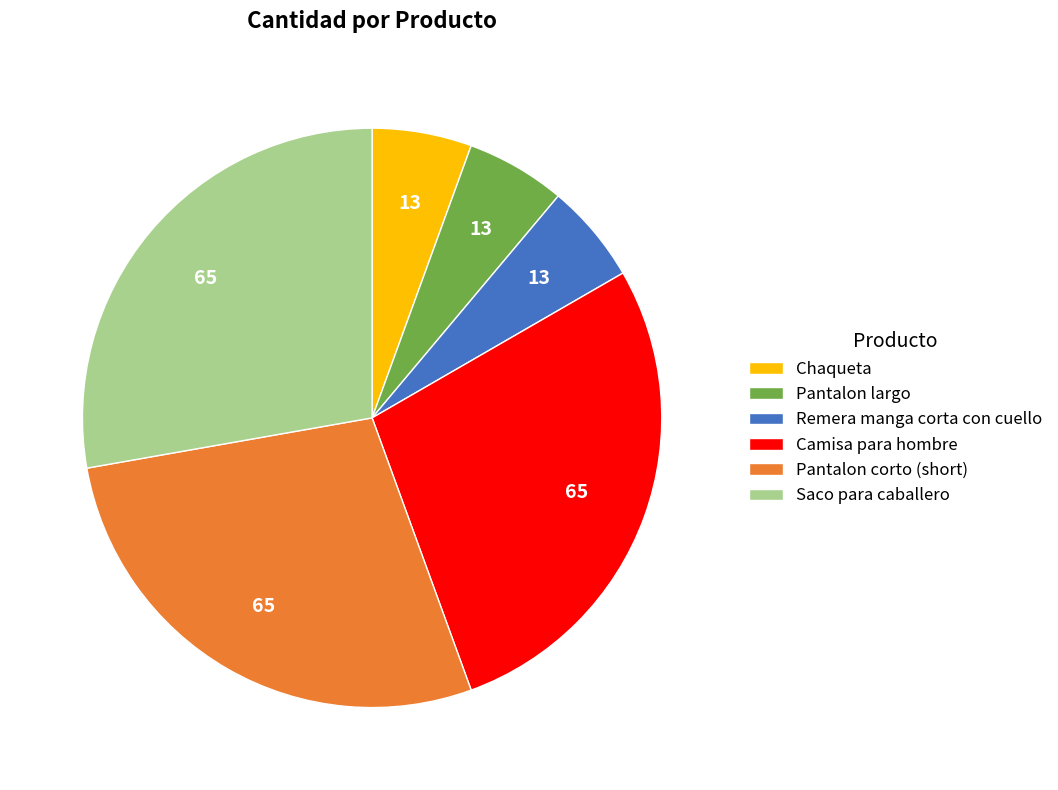

Combined, do Chaqueta and Camisa para hombre account for over 50%?

No